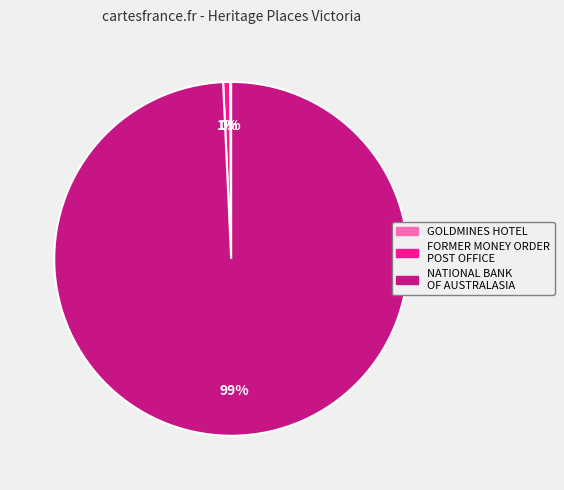

To the nearest percent, what is the difference between the largest and smallest slice percentages?

99%